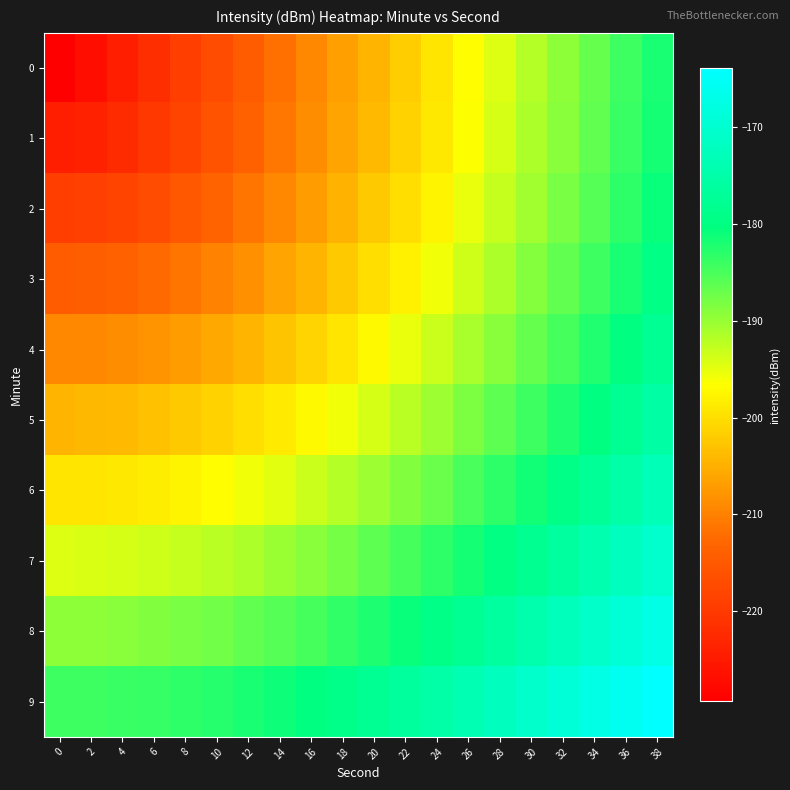

Reading left to right, transcribe all the data shown in this chart.

0: 0=-229.3	2=-226.8	4=-224.3	6=-221.8	8=-219.3	10=-216.8	12=-214.3	14=-211.8	16=-209.3	18=-206.8	20=-204.3	22=-201.8	24=-199.3	26=-196.8	28=-194.3	30=-191.8	32=-189.3	34=-186.8	36=-184.3	38=-181.8
1: 0=-224.3	2=-223.7	4=-222.3	6=-220.3	8=-218.1	10=-215.9	12=-213.5	14=-211.1	16=-208.7	18=-206.3	20=-203.8	22=-201.4	24=-198.9	26=-196.4	28=-194.0	30=-191.5	32=-189.0	34=-186.5	36=-184.1	38=-181.6
2: 0=-219.3	2=-219.0	4=-218.1	6=-216.8	8=-215.2	10=-213.3	12=-211.3	14=-209.2	16=-207.0	18=-204.7	20=-202.4	22=-200.1	24=-197.7	26=-195.3	28=-192.9	30=-190.5	32=-188.1	34=-185.7	36=-183.2	38=-180.8
3: 0=-214.3	2=-214.1	4=-213.5	6=-212.6	8=-211.3	10=-209.8	12=-208.1	14=-206.3	16=-204.3	18=-202.3	20=-200.2	22=-198.0	24=-195.8	26=-193.5	28=-191.3	30=-188.9	32=-186.6	34=-184.3	36=-181.9	38=-179.5
4: 0=-209.3	2=-209.2	4=-208.7	6=-208.0	8=-207.0	10=-205.7	12=-204.3	14=-202.8	16=-201.0	18=-199.2	20=-197.3	22=-195.3	24=-193.3	26=-191.2	28=-189.0	30=-186.8	32=-184.6	34=-182.4	36=-180.1	38=-177.8
5: 0=-204.3	2=-204.2	4=-203.8	6=-203.2	8=-202.4	10=-201.4	12=-200.2	14=-198.8	16=-197.3	18=-195.7	20=-194.0	22=-192.2	24=-190.3	26=-188.3	28=-186.3	30=-184.3	32=-182.2	34=-180.0	36=-177.9	38=-175.7
6: 0=-199.3	2=-199.2	4=-198.9	6=-198.4	8=-197.7	10=-196.8	12=-195.8	14=-194.6	16=-193.3	18=-191.8	20=-190.3	22=-188.6	24=-186.9	26=-185.1	28=-183.2	30=-181.3	32=-179.3	34=-177.3	36=-175.2	38=-173.1
7: 0=-194.3	2=-194.2	4=-194.0	6=-193.5	8=-192.9	10=-192.2	12=-191.3	14=-190.2	16=-189.0	18=-187.7	20=-186.3	22=-184.8	24=-183.2	26=-181.6	28=-179.8	30=-178.0	32=-176.2	34=-174.3	36=-172.3	38=-170.3
8: 0=-189.3	2=-189.3	4=-189.0	6=-188.6	8=-188.1	10=-187.4	12=-186.6	14=-185.7	16=-184.6	18=-183.4	20=-182.2	22=-180.8	24=-179.3	26=-177.8	28=-176.2	30=-174.5	32=-172.8	34=-171.0	36=-169.1	38=-167.2
9: 0=-184.3	2=-184.3	4=-184.1	6=-183.7	8=-183.2	10=-182.6	12=-181.9	14=-181.0	16=-180.1	18=-179.0	20=-177.9	22=-176.6	24=-175.2	26=-173.8	28=-172.3	30=-170.8	32=-169.1	34=-167.4	36=-165.7	38=-163.9